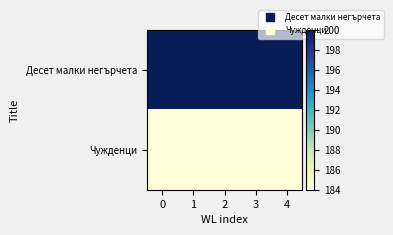

Rank the series by their maximum value, from highest to lowest.

Десет малки негърчета, Чужденци